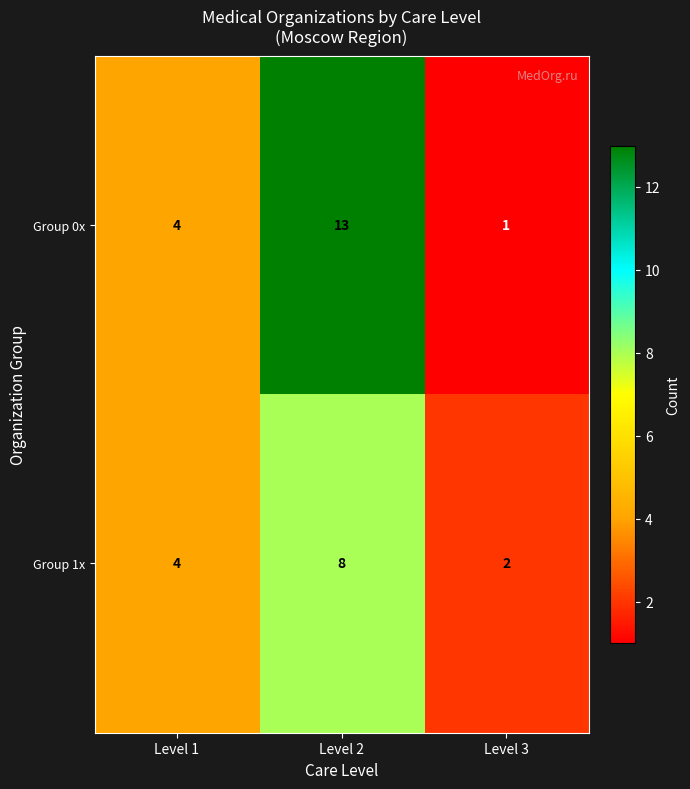

True or false: Group 1x has a value of 8 at Level 2.

True